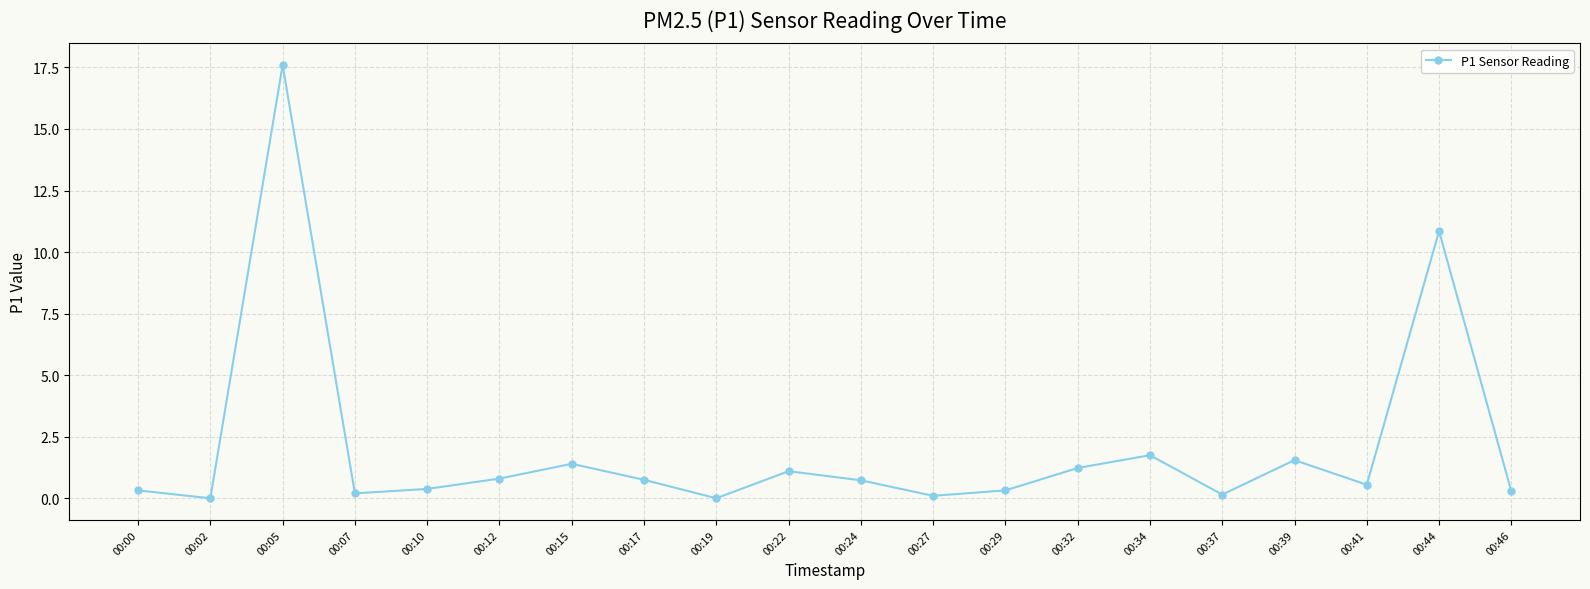

What is the sum of the values at 00:22 and 00:02?

1.1